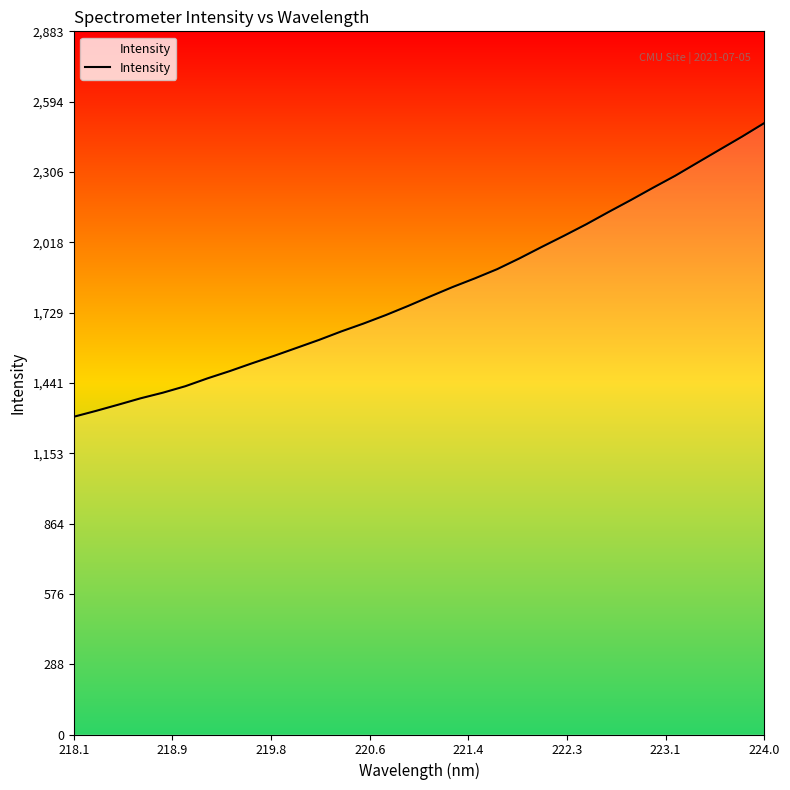

How many values exceed 1796?

16